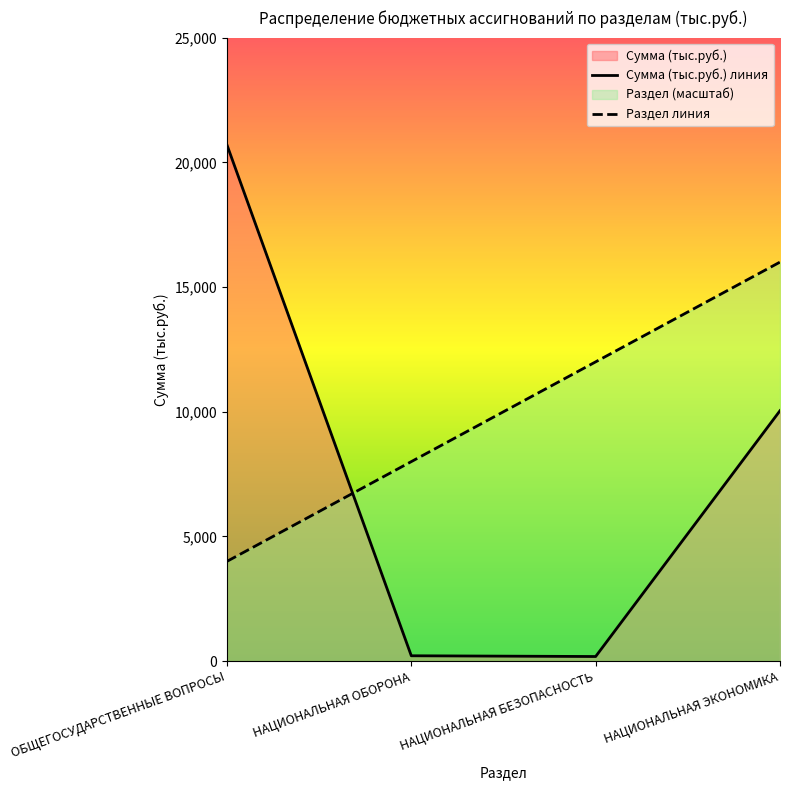

How many times do Сумма (тыс.руб.) and Раздел cross each other?

1